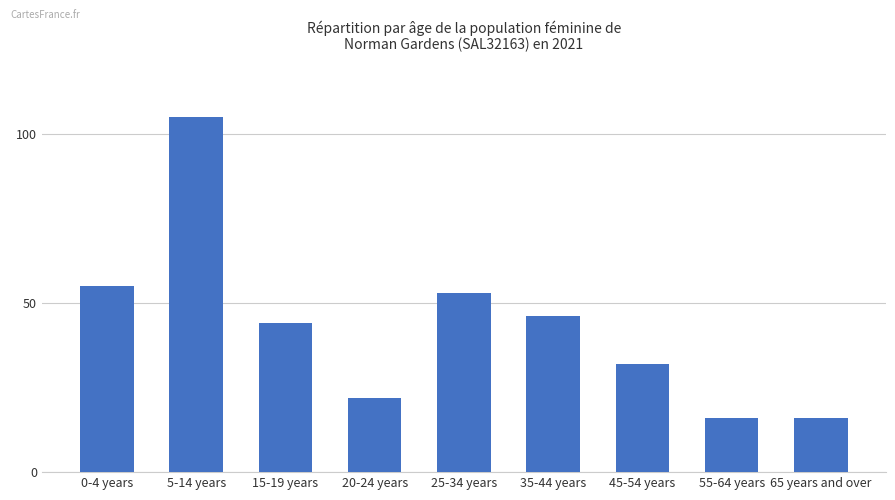

What is the sum of all values?

389